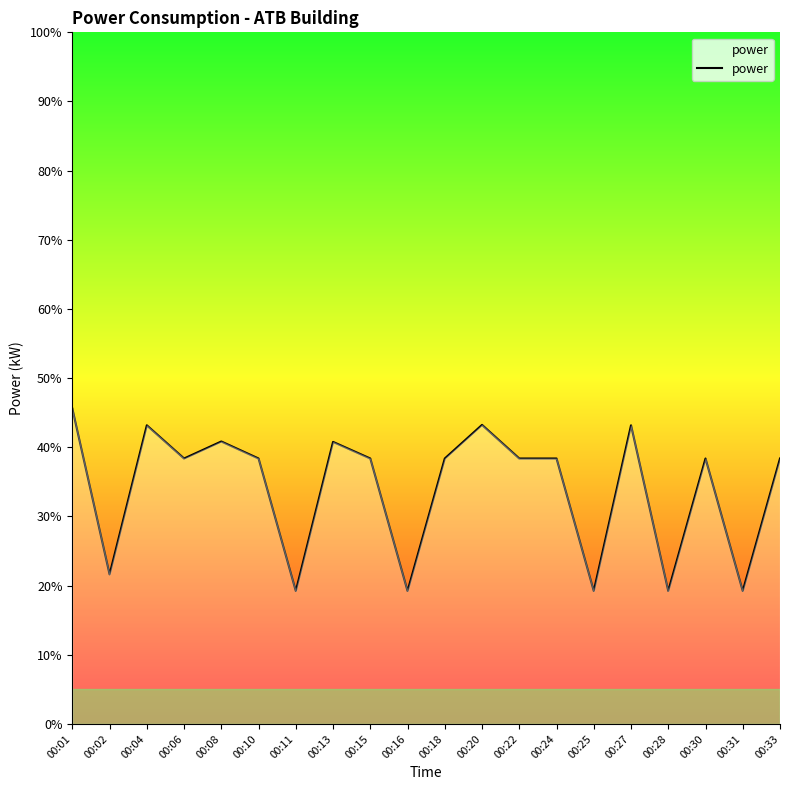

Which label corresponds to the largest value in the chart?

00:01